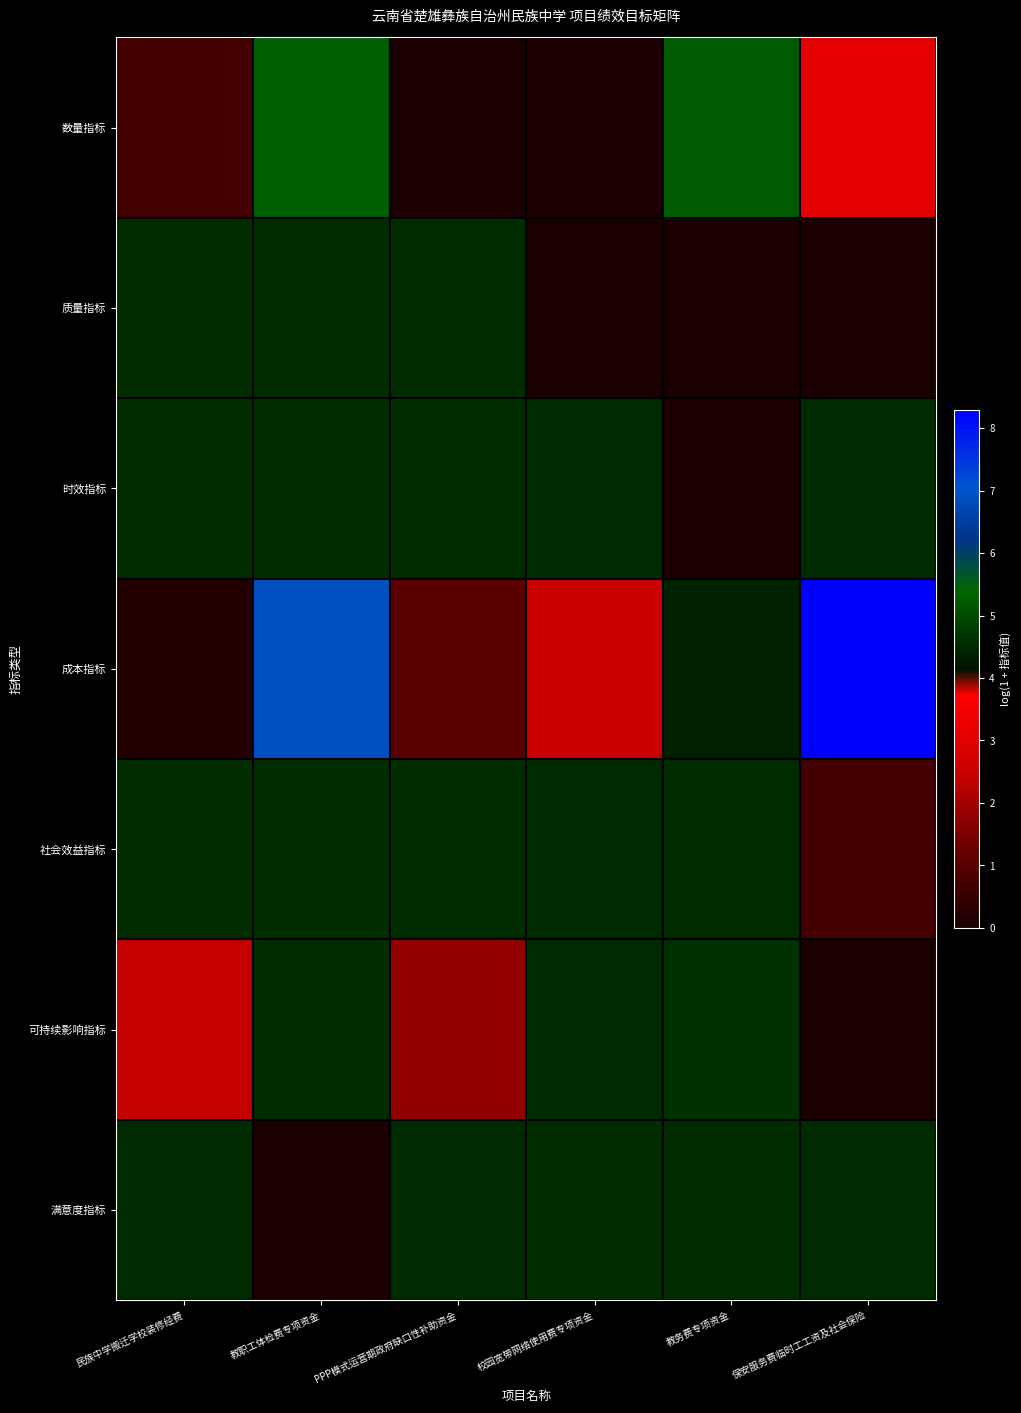

At which category is the sum across all series the highest?

教职工体检费专项资金